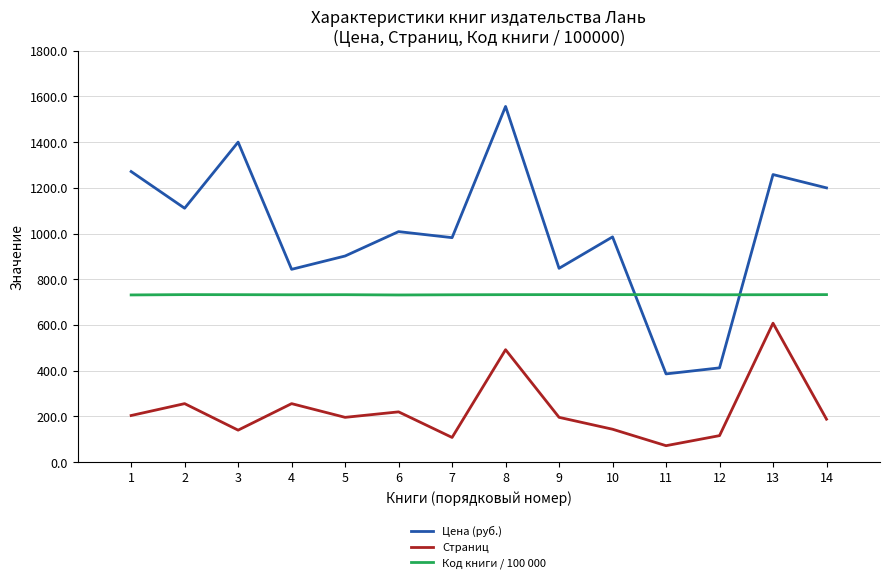

Rank the series by their maximum value, from lowest to highest.

Страниц, Код книги / 100 000, Цена (руб.)